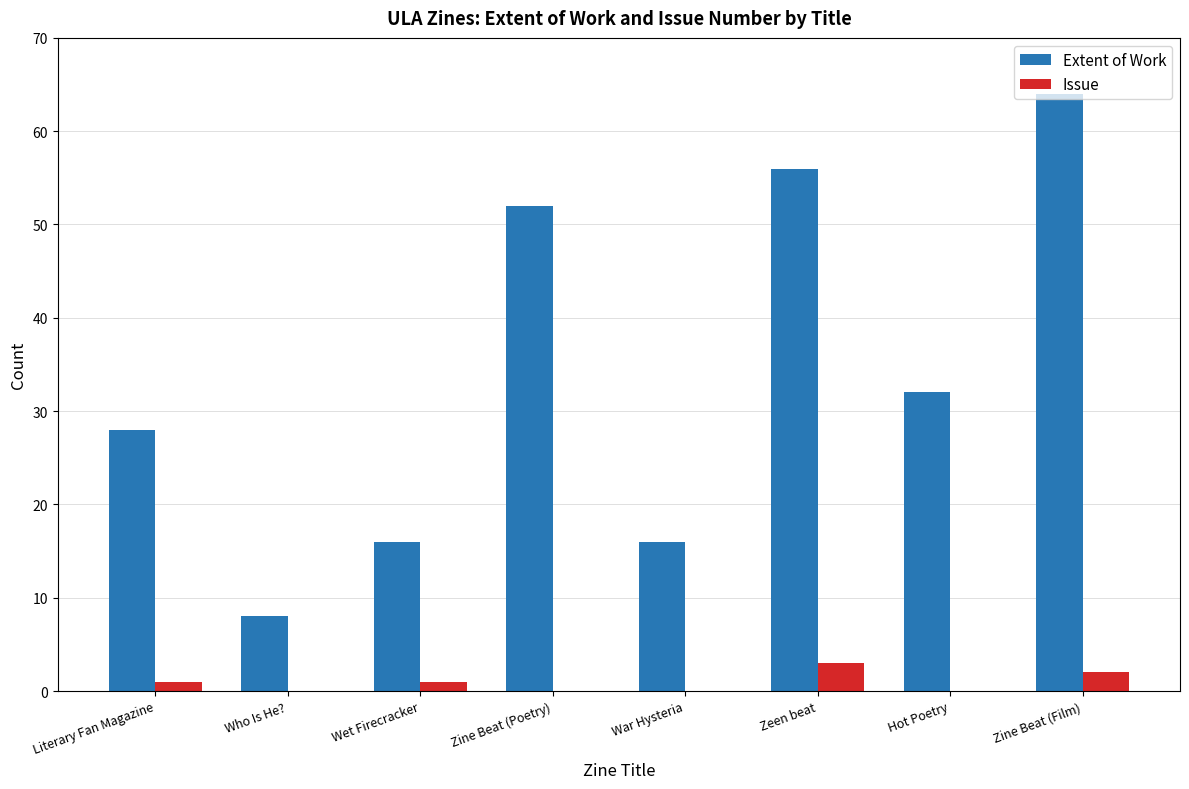

Which series changed the most between Who Is He? and Zine Beat (Film)?

Extent of Work